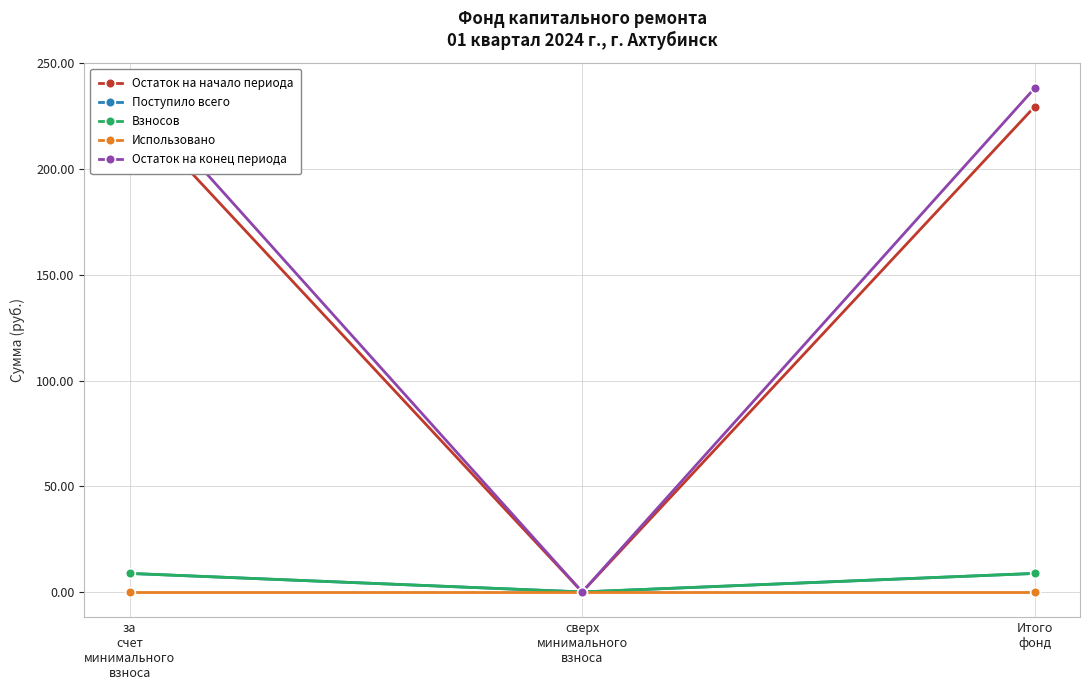

What is the spread (max minus min) of values at за
счет
минимального
взноса?

238.4